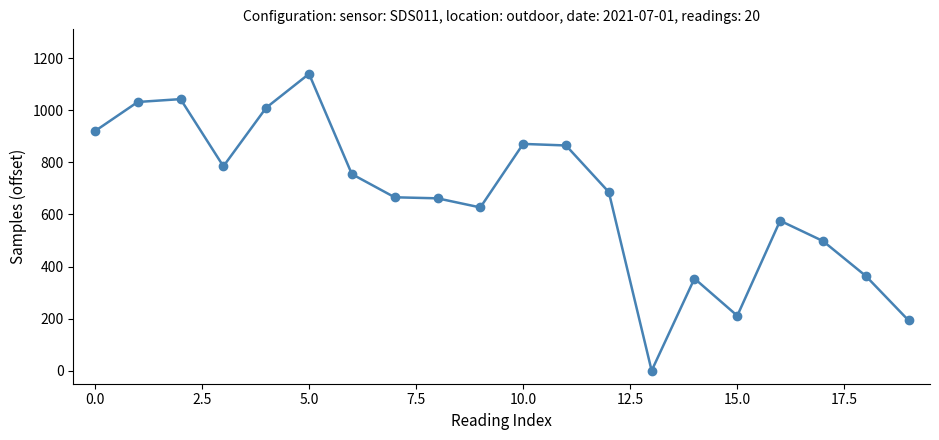

What is the difference between the second highest and second lowest values?

850